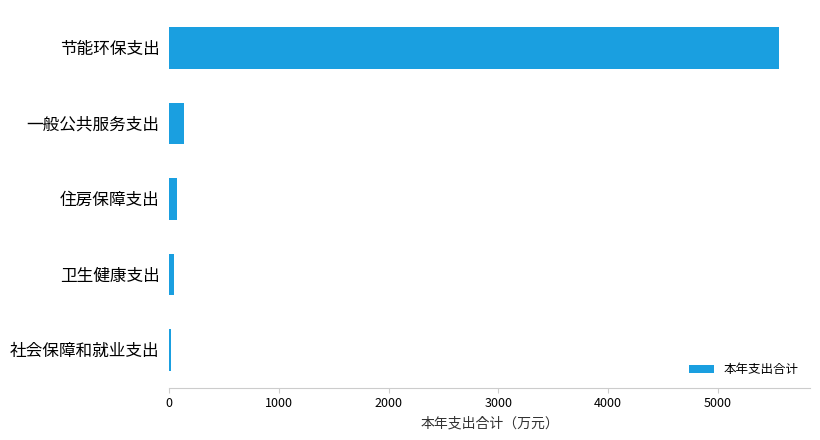

Reading bottom to top, what are all the values shown in this chart?

社会保障和就业支出=14.3	卫生健康支出=41.3	住房保障支出=66.0	一般公共服务支出=135.2	节能环保支出=5563.9